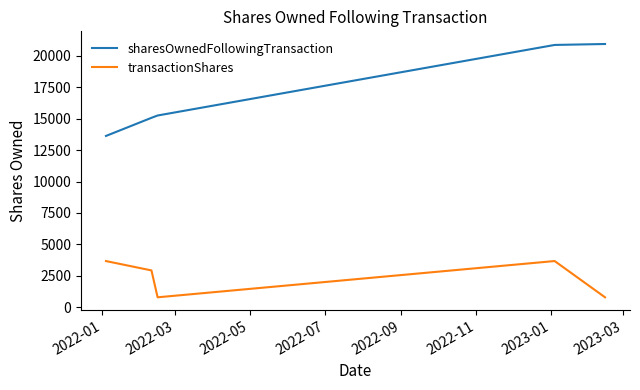

List the series in order of their overall mean, highest first.

sharesOwnedFollowingTransaction, transactionShares